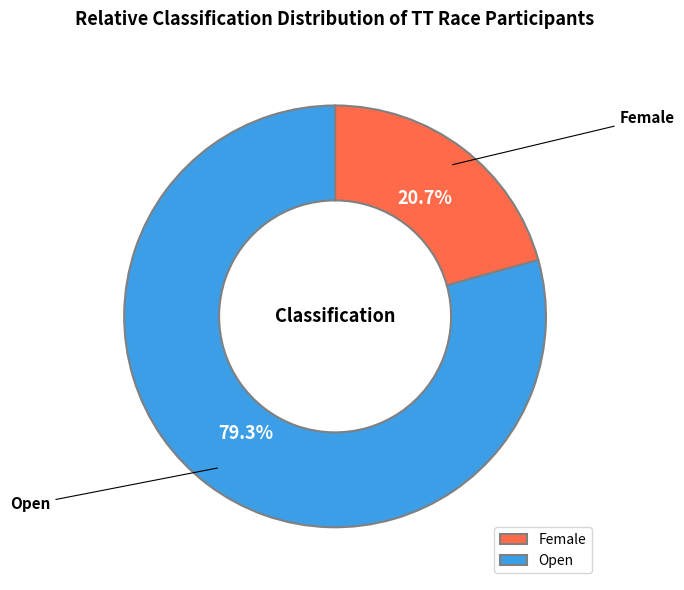

Rank the categories by value from lowest to highest.

Female, Open